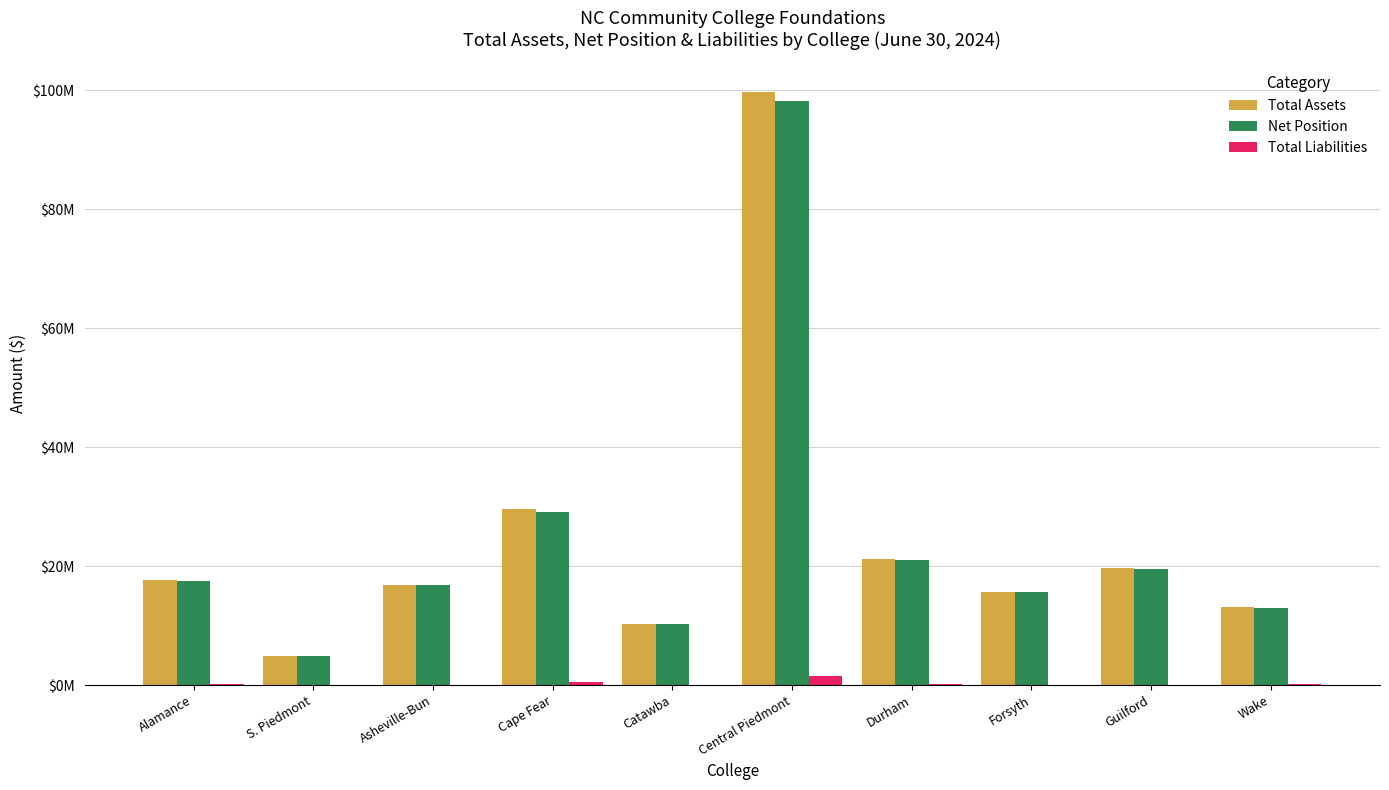

At how many categories does at least one series exceed 93552347?

1